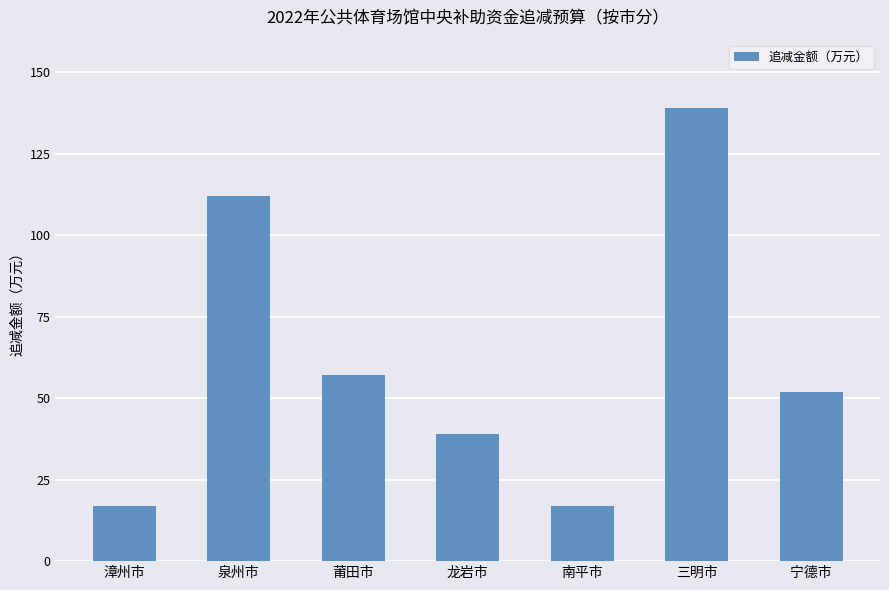

Which has a higher value, 漳州市 or 莆田市?

莆田市